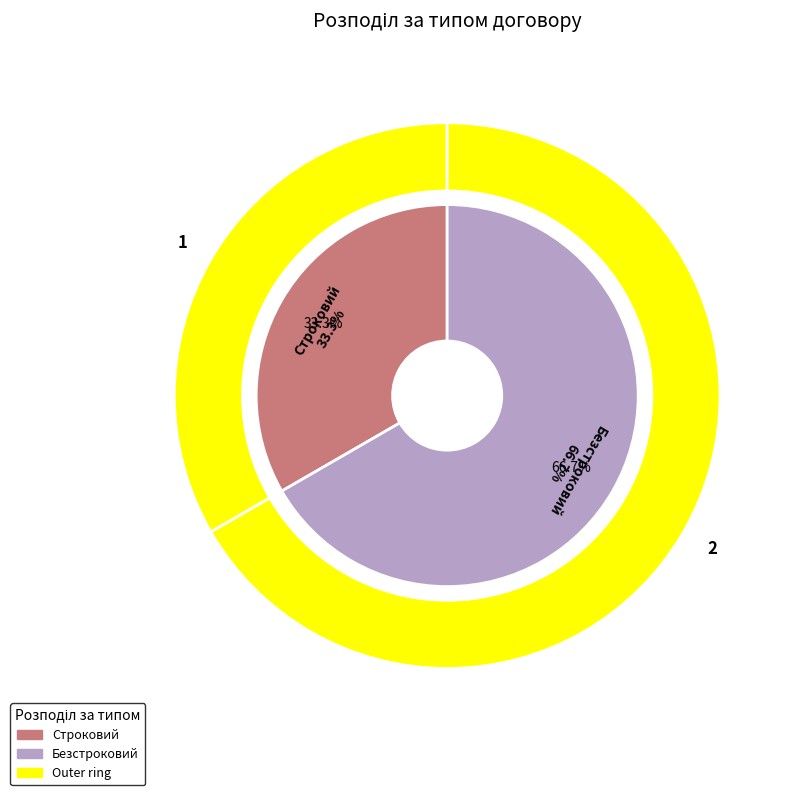

What is the change in value from Строковий to Безстроковий?

+1